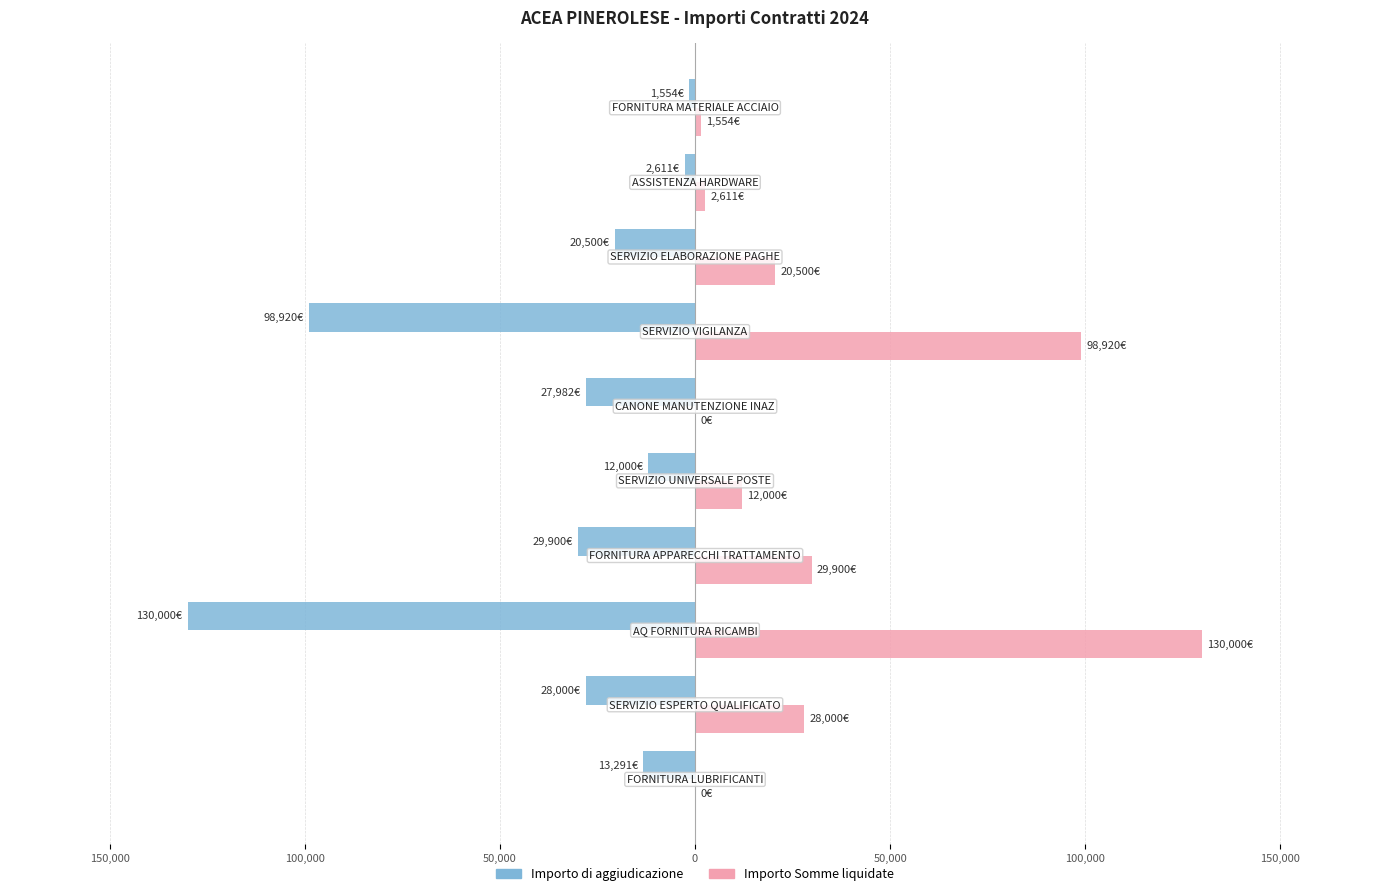

What are all the series names shown in the legend?

Importo di aggiudicazione, Importo Somme liquidate